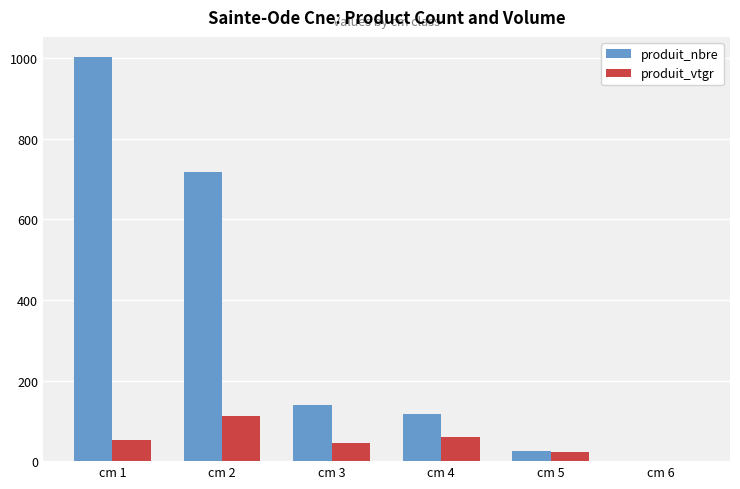

Between cm 4 and cm 5, which series saw the biggest shift?

produit_nbre